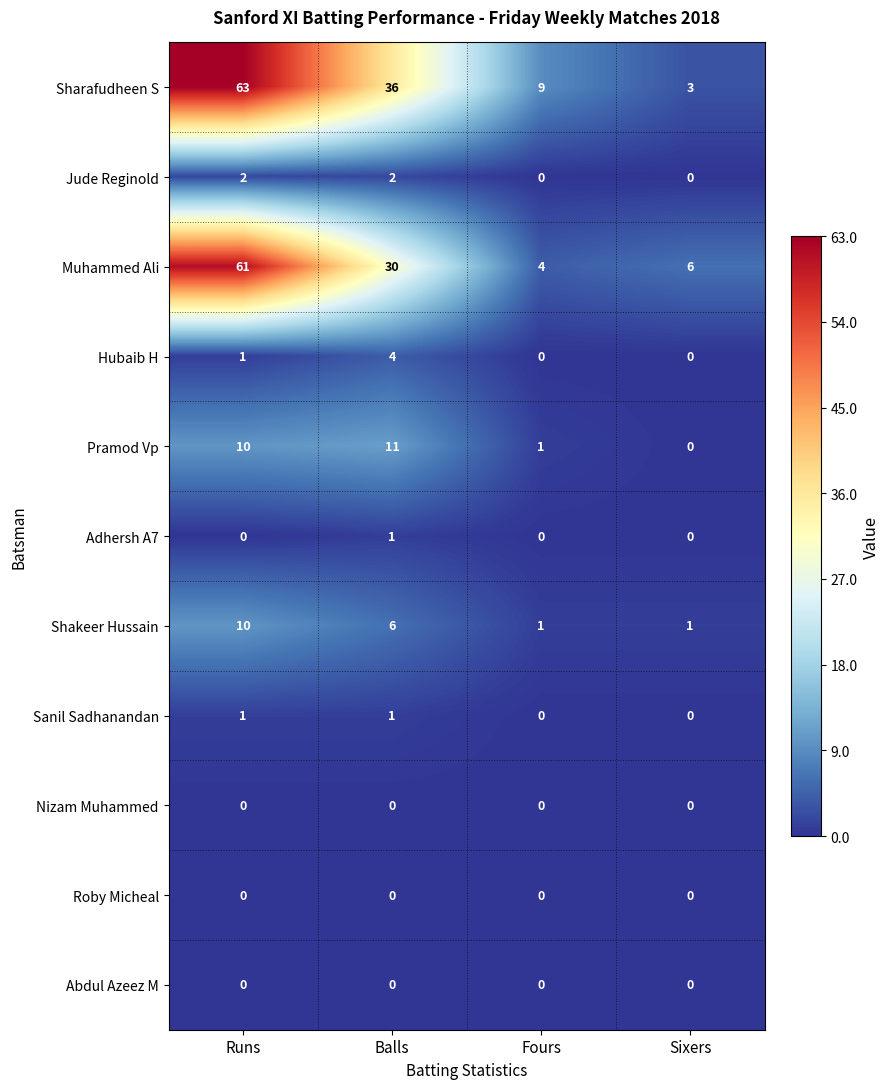

At how many categories does at least one series exceed 46?

1